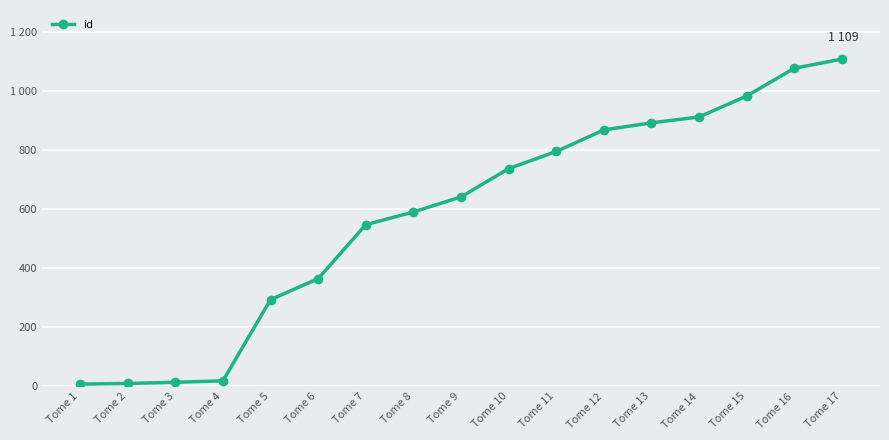

The chart shows a value of 13 at Tome 2. True or false?

False